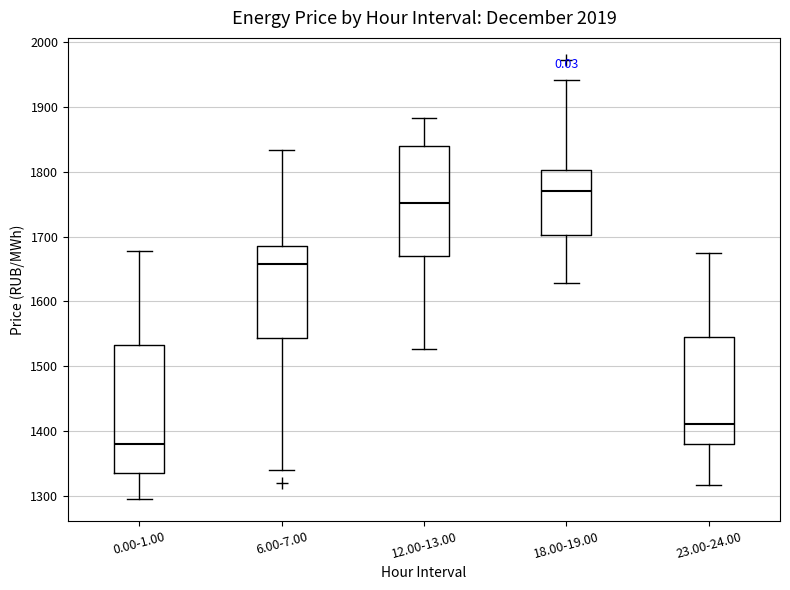

Comparing the boxes themselves (not the whiskers), which one is the tallest?

0.00-1.00